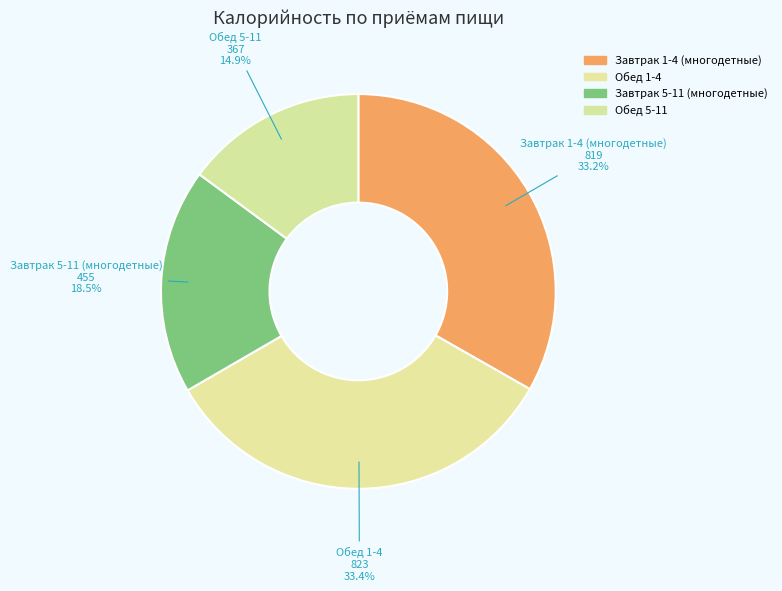

Is it true that Завтрак 1-4 (многодетные) is 33% of the pie?

True